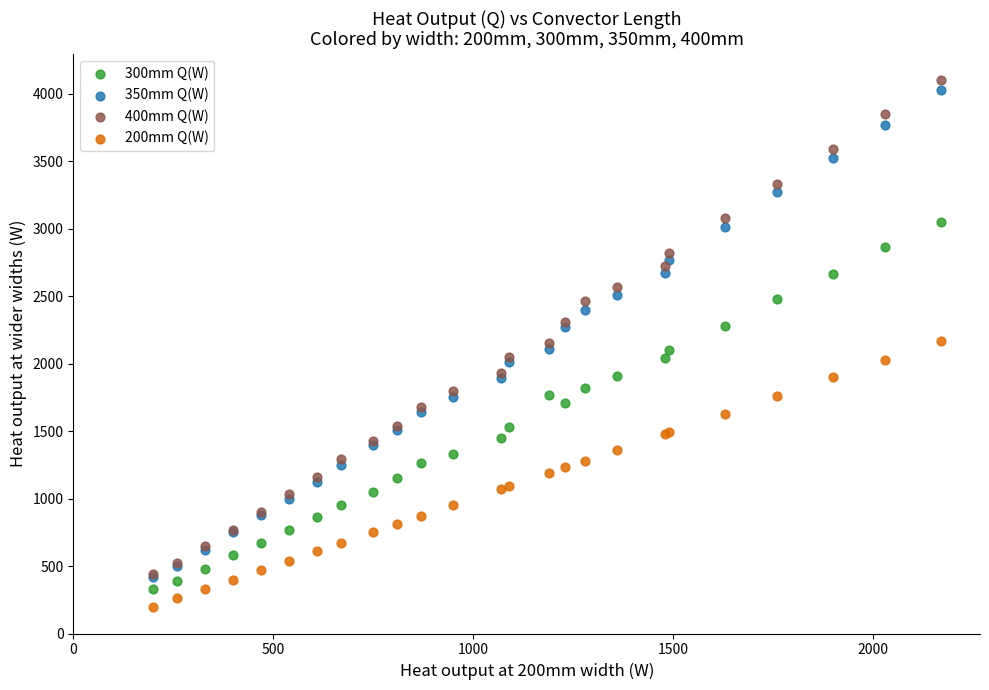

Which series contains the highest Y value?

400mm Q(W)